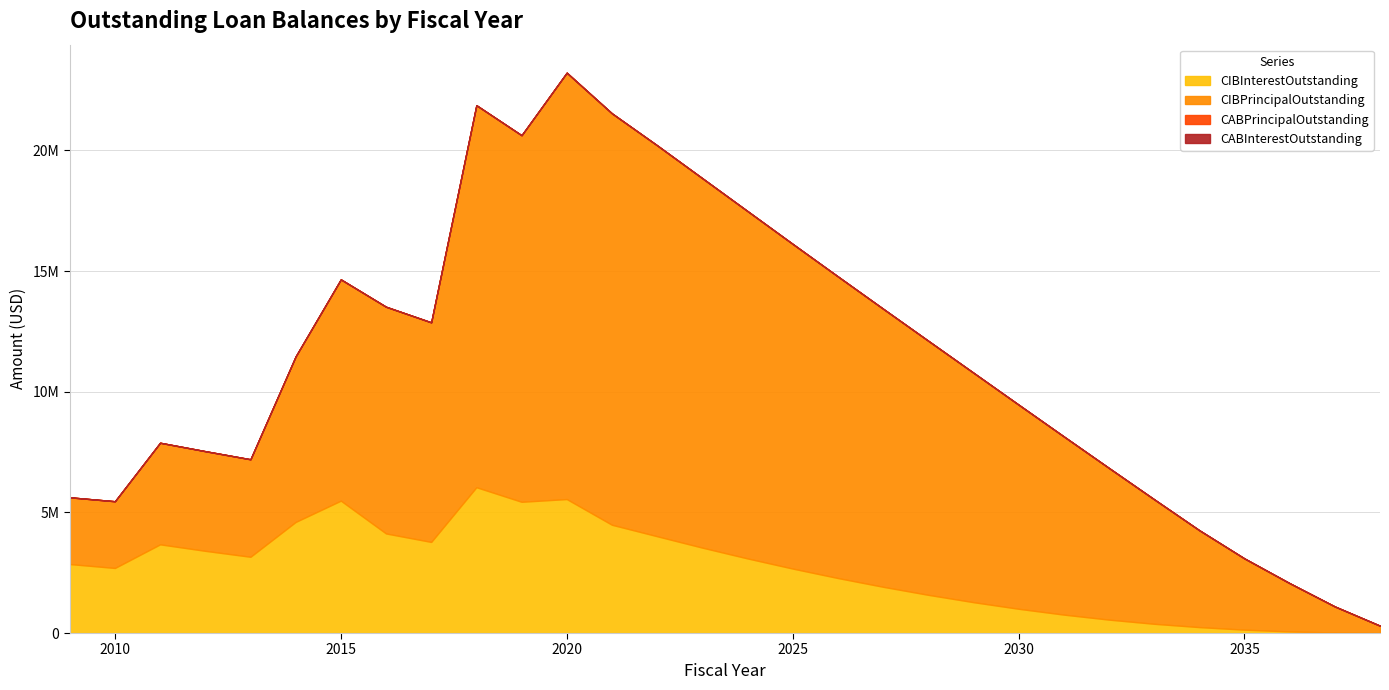

Does the chart have visible grid lines?

Yes